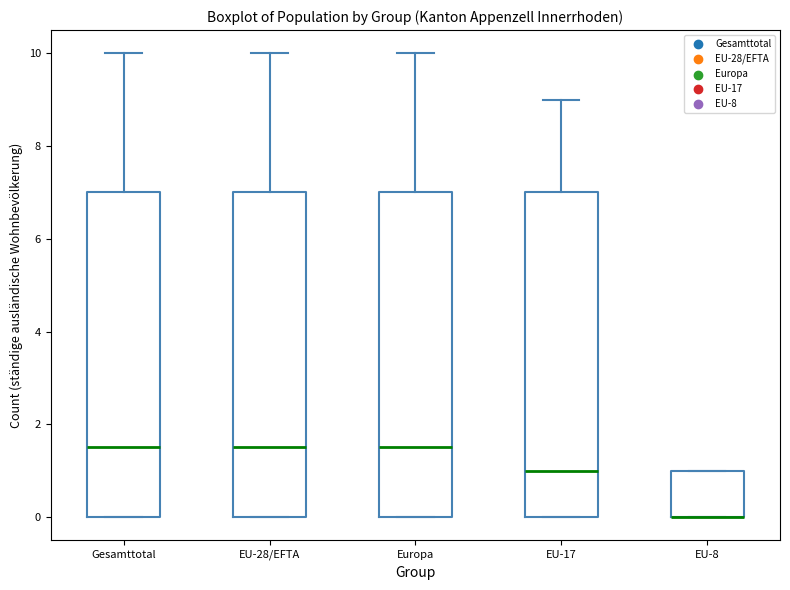

Reading left to right, read every box against the y-axis: the position of its median line, the range the box covers, and the ends of its whiskers. The values are not printed on the chart, so give them approximately, as read against the axis.

Gesamttotal: median 1.6, box 0.0 to 7.0, whiskers 0.0 to 10.0
EU-28/EFTA: median 1.6, box 0.0 to 7.0, whiskers 0.0 to 10.0
Europa: median 1.6, box 0.0 to 7.0, whiskers 0.0 to 10.0
EU-17: median 1.0, box 0.0 to 7.0, whiskers 0.0 to 9.0
EU-8: median 0.0 (drawn on the box's lower edge), box 0.0 to 1.0, whiskers 0.0 to 1.0